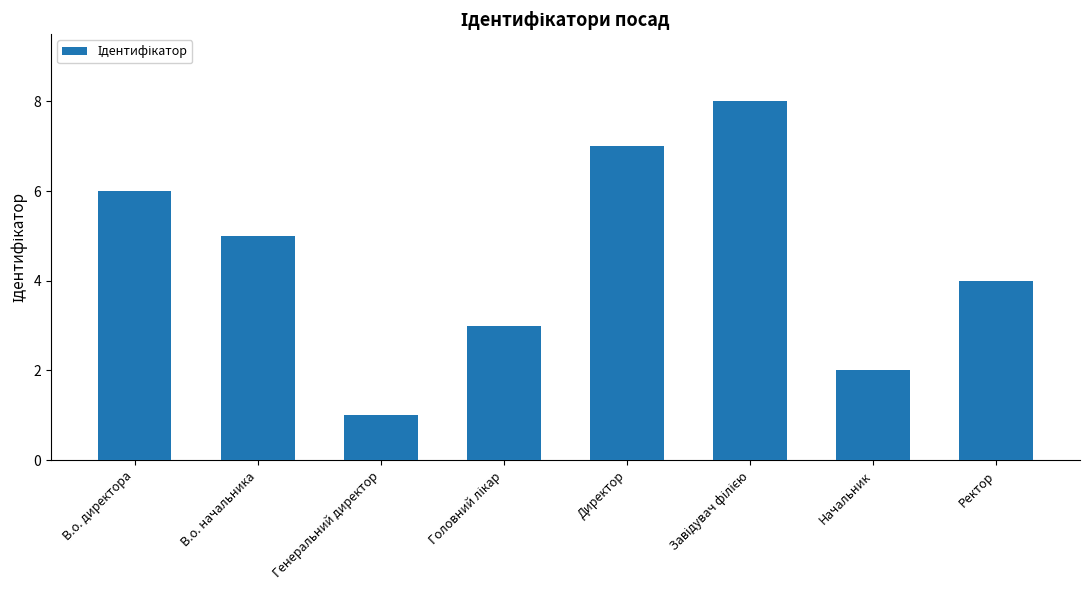

Reading left to right, extract all data points from this chart.

6	5	1	3	7	8	2	4